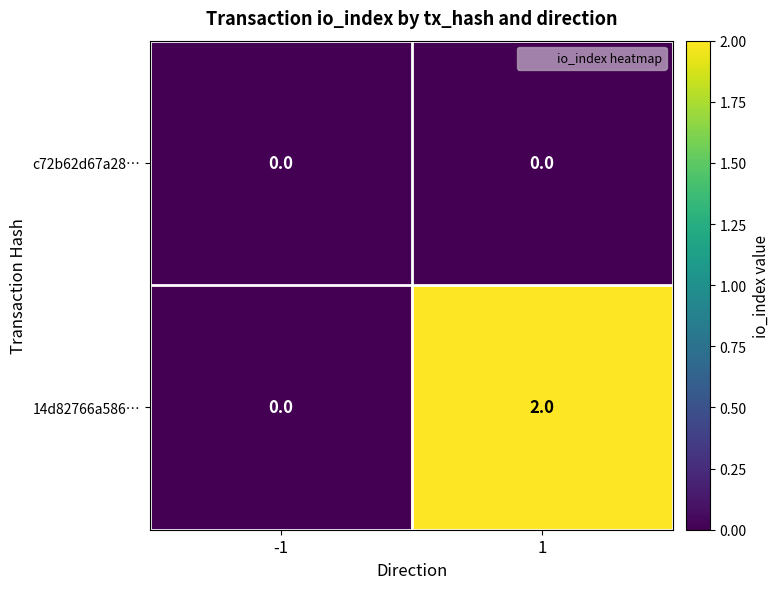

What is the total value across all series at 1?

2